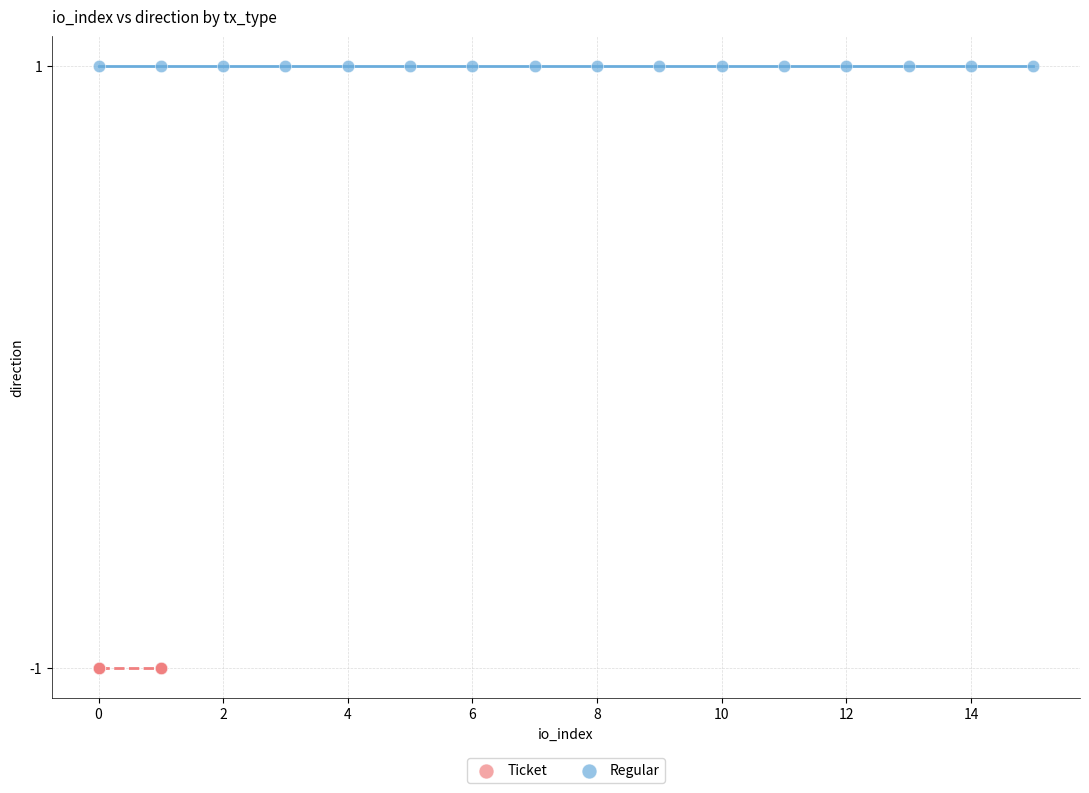

What are all the series names shown in the legend?

Ticket, Regular